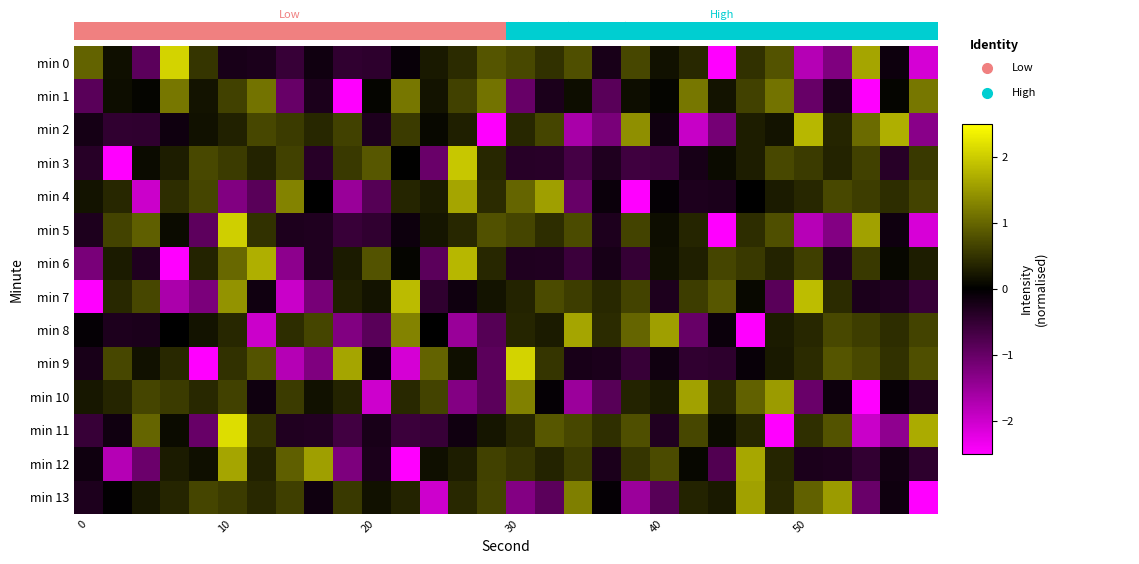

What is the total value across all series at 22?

-5.7